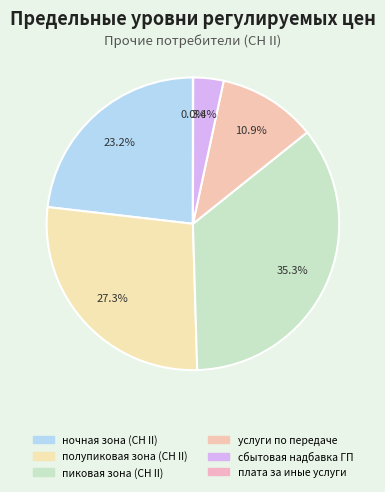

The ночная зона (СН II) slice represents 23% of the pie. True or false?

True